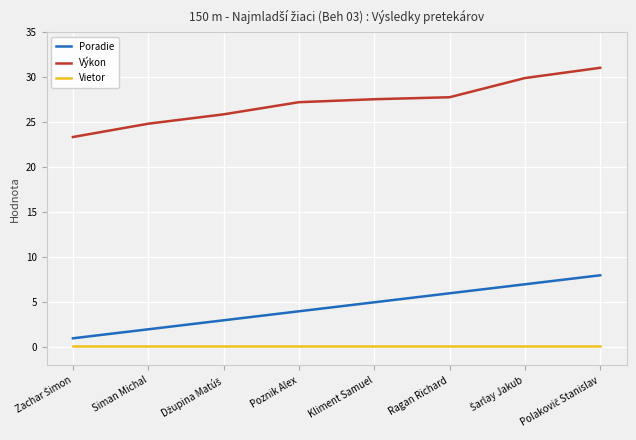

True or false: Výkon and Poradie cross at least once.

False